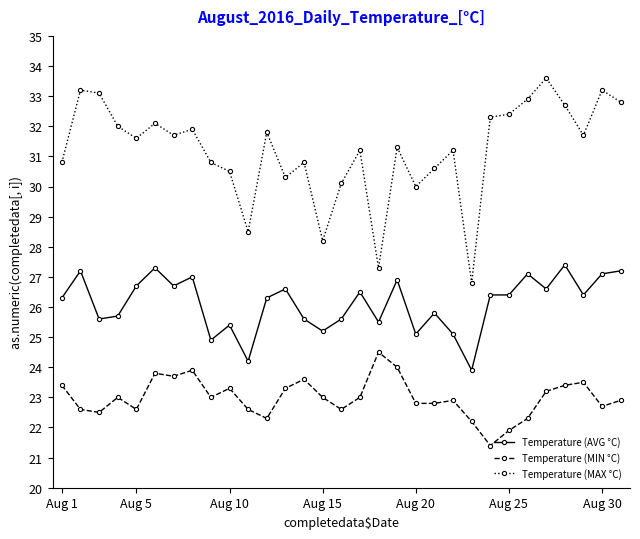

What is the value of the Temperature (MIN °C) point at the 7th from the left?

23.7